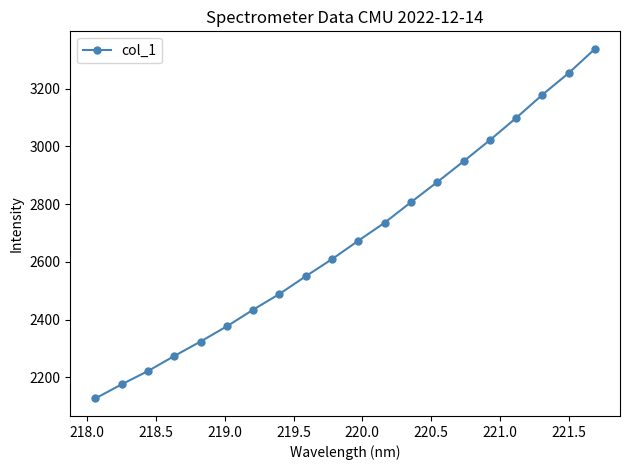

True or false: the data has more than 0 interior local peaks.

False